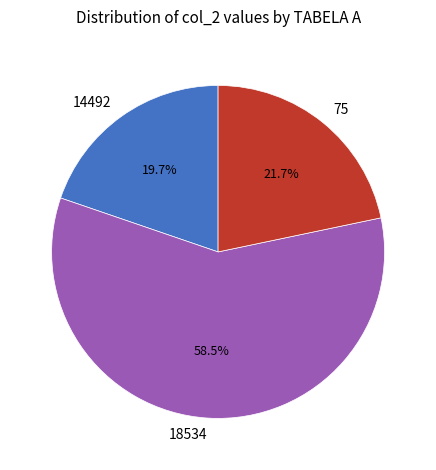

Which has a higher value, 14492 or 75?

75